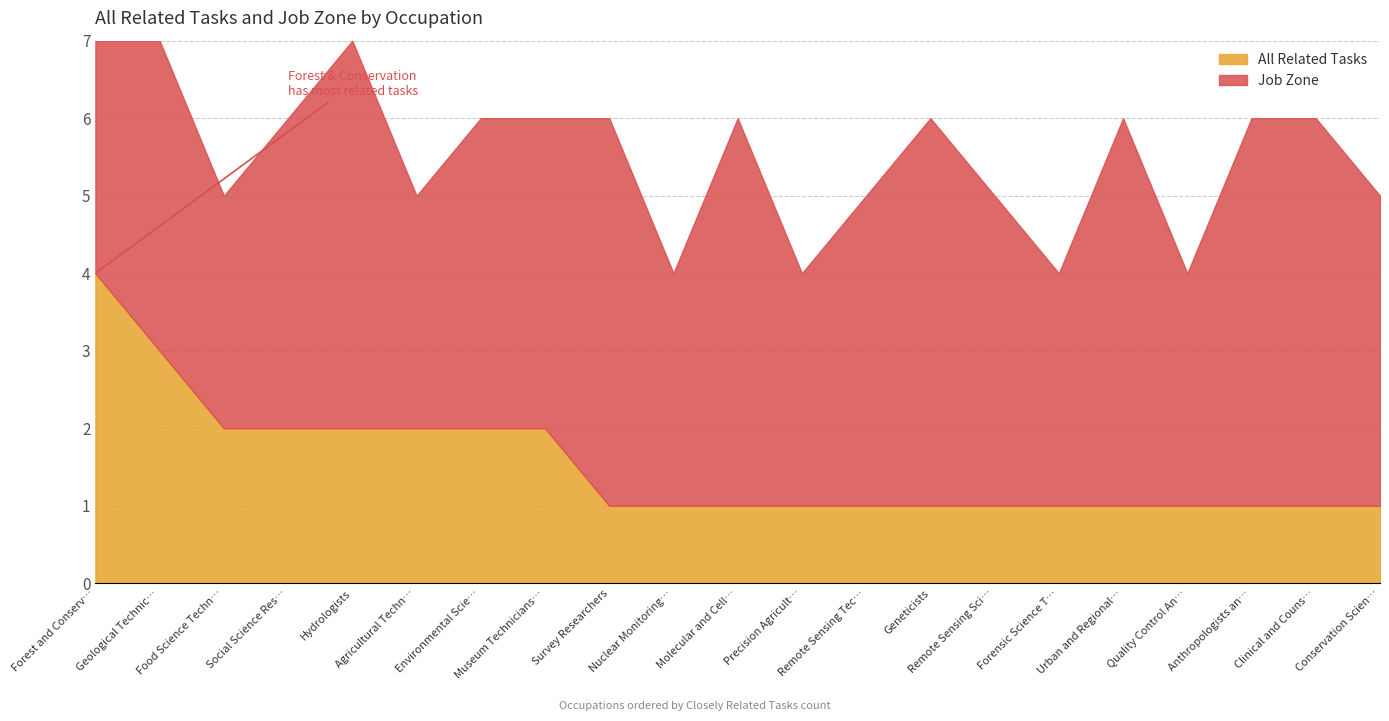

Where is Job Zone nearest to the value 4?

Geological Technicians